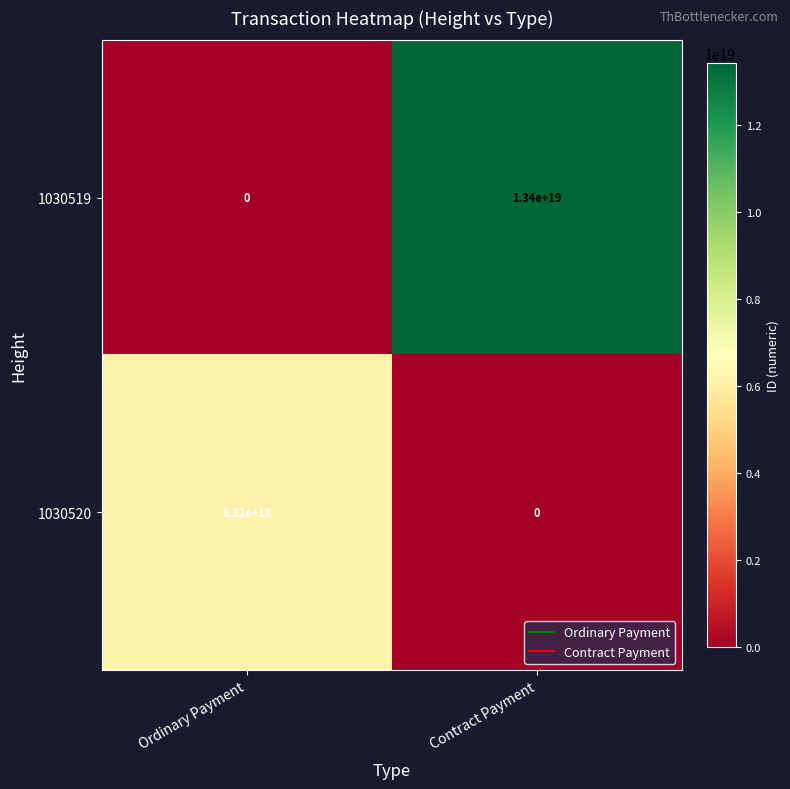

Where is 1030520 nearest to the value 3110000000000000000?

Ordinary Payment